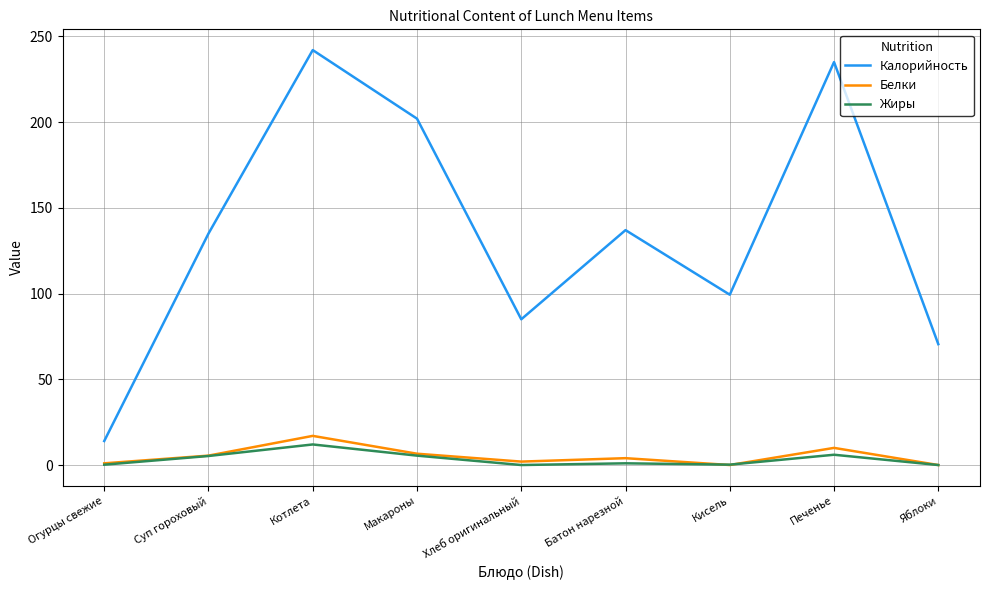

What is the approximate value of Белки at Макароны?

6.6